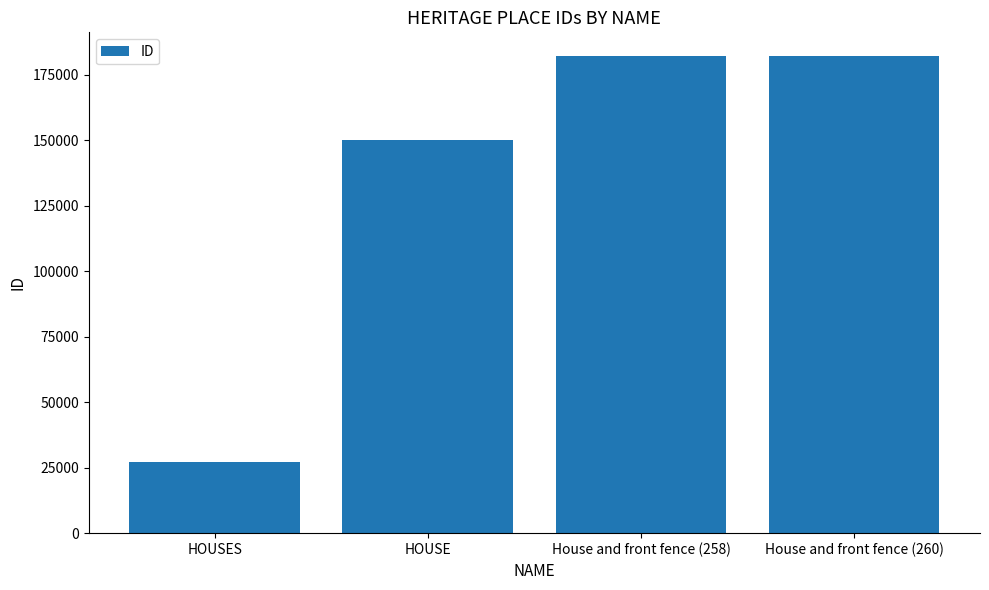

Are the bars grouped side by side (vs. stacked)?

No